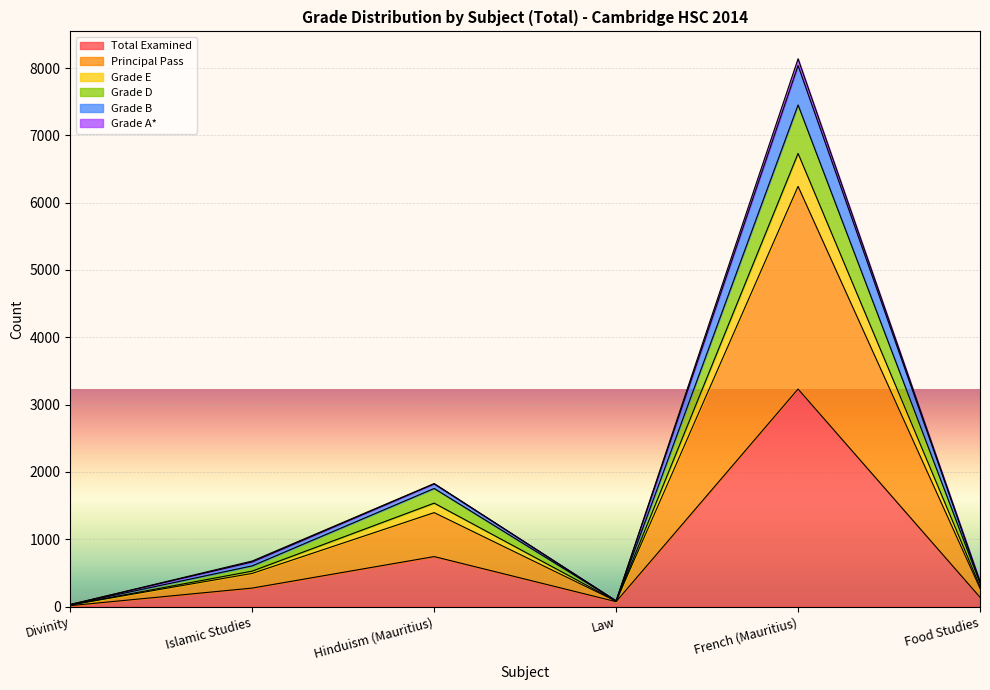

At which label does Total Examined first exceed 274?

Hinduism (Mauritius)